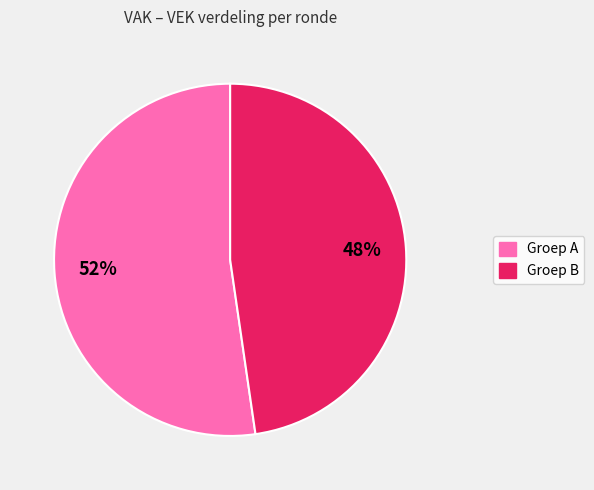

Is there a majority slice in this chart?

Yes